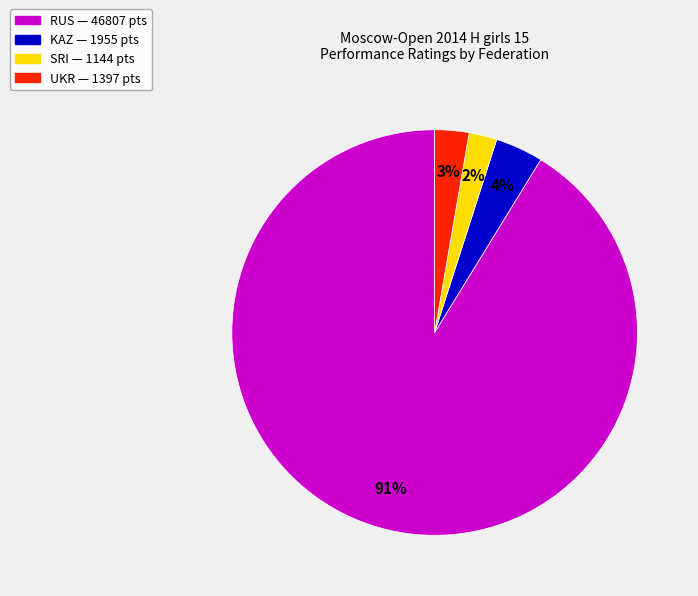

To the nearest percent, what is the average slice percentage?

25%